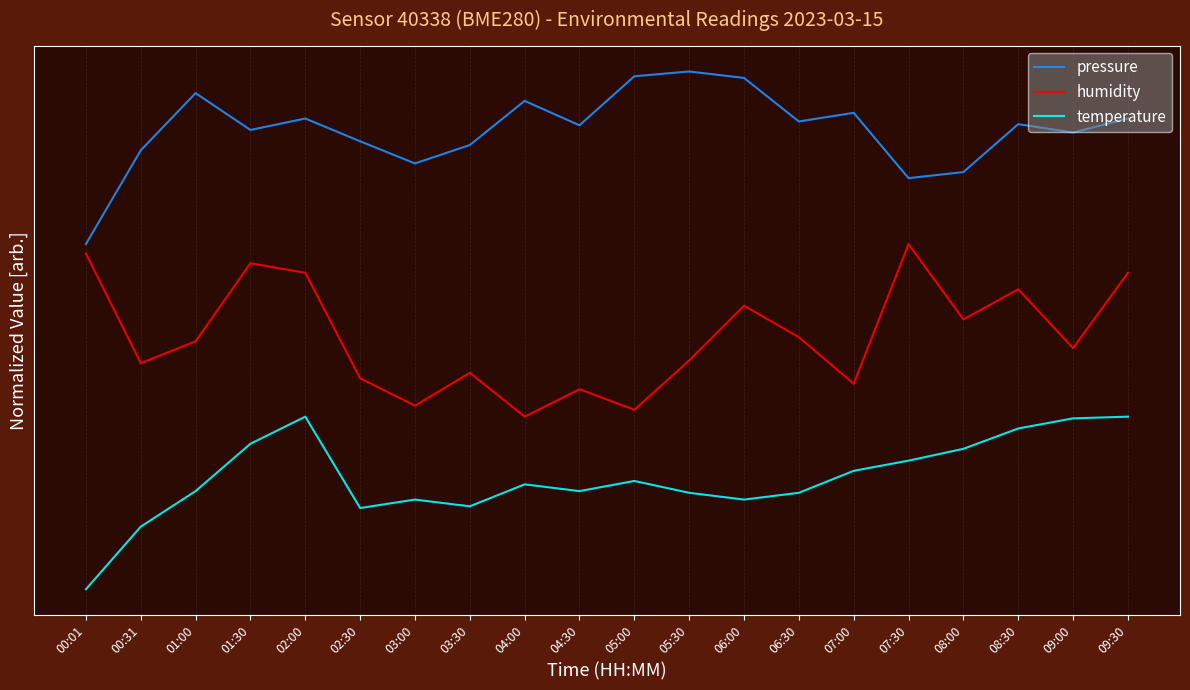

What is the label of the 3rd point from the right?

08:30